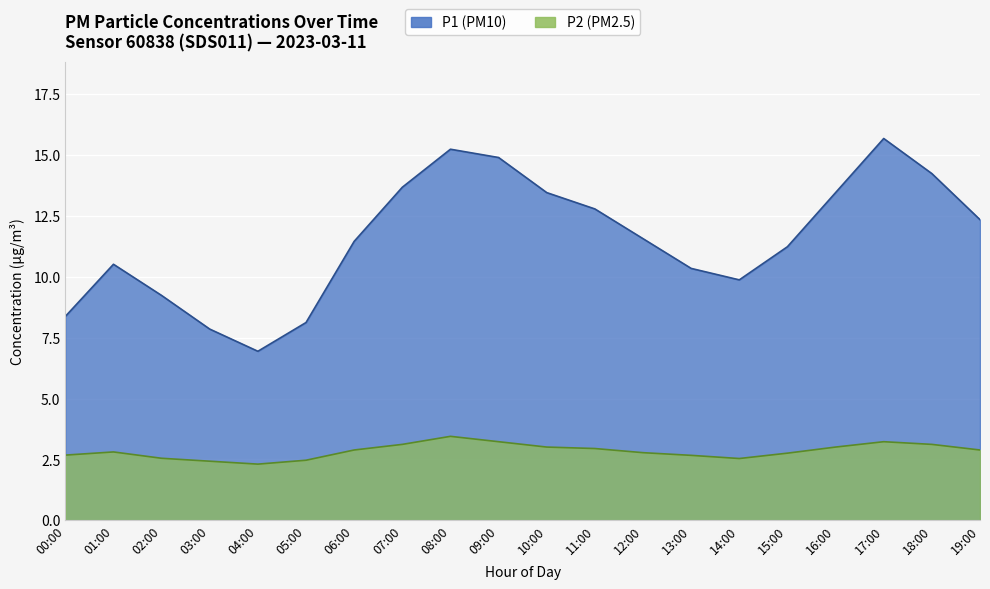

The P2 series shows 3.2 at 09:00. True or false?

True